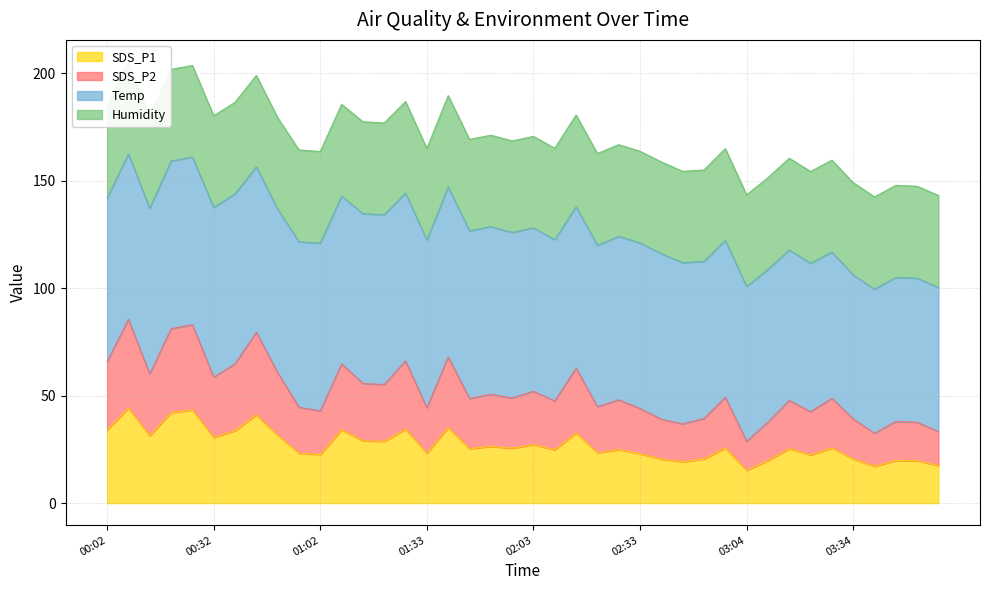

Where is SDS_P1 nearest to the value 29?

01:14